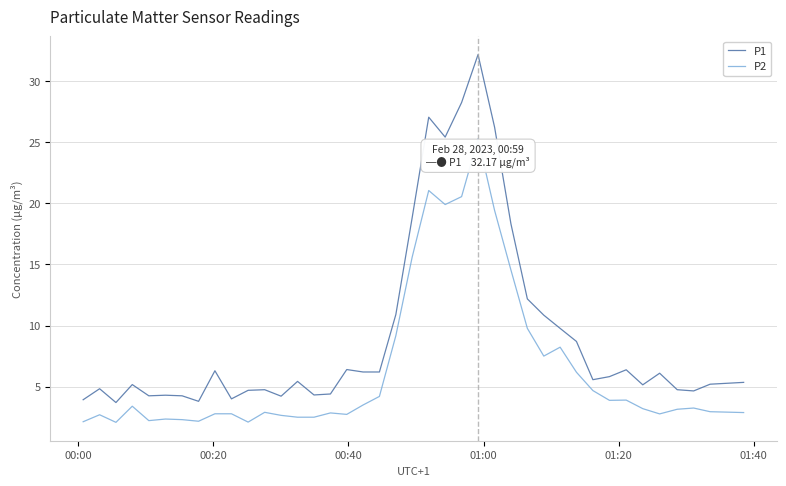

What is the sum of all P2 values?

258.7